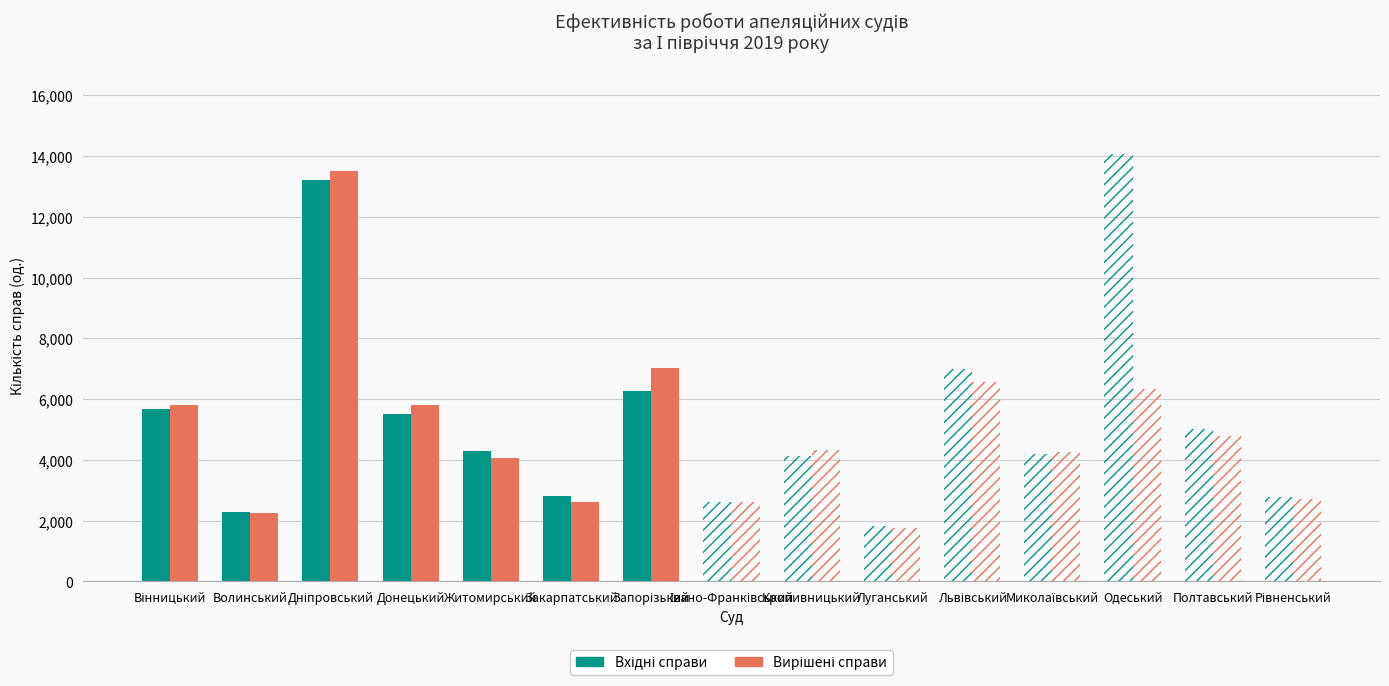

What is the average value of the Вхідні справи series?

5445.3